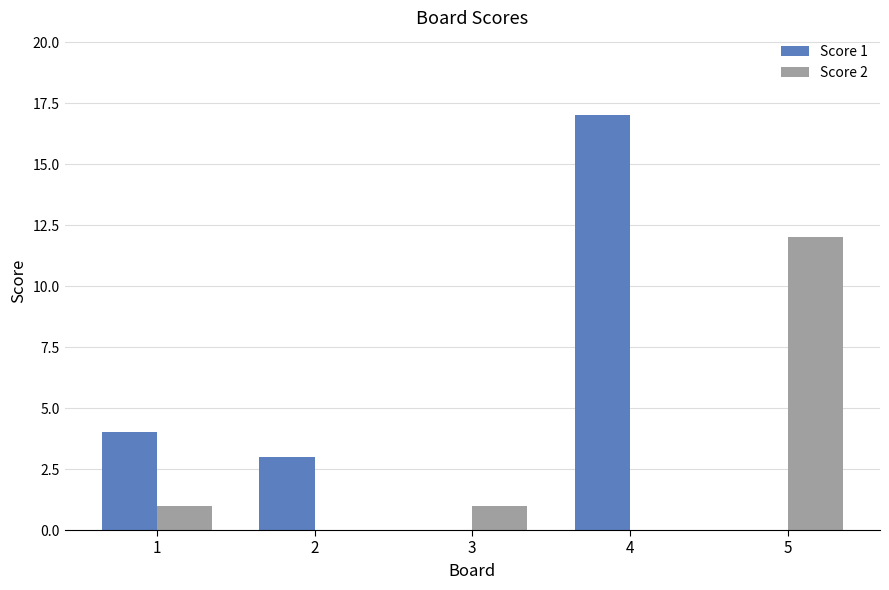

At which category is the sum across all series the highest?

4